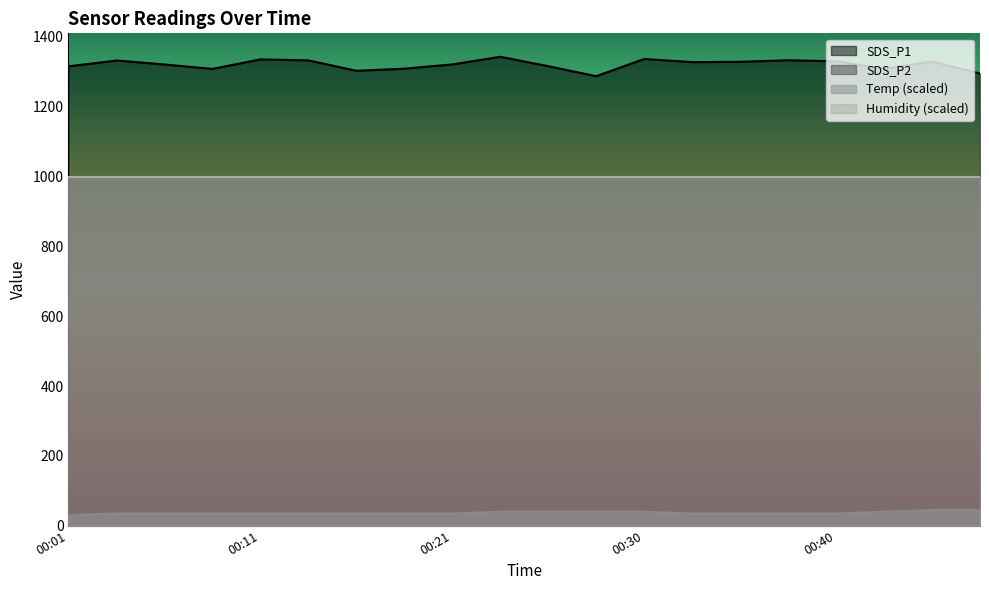

True or false: Temp and SDS_P1 intersect in this chart.

False